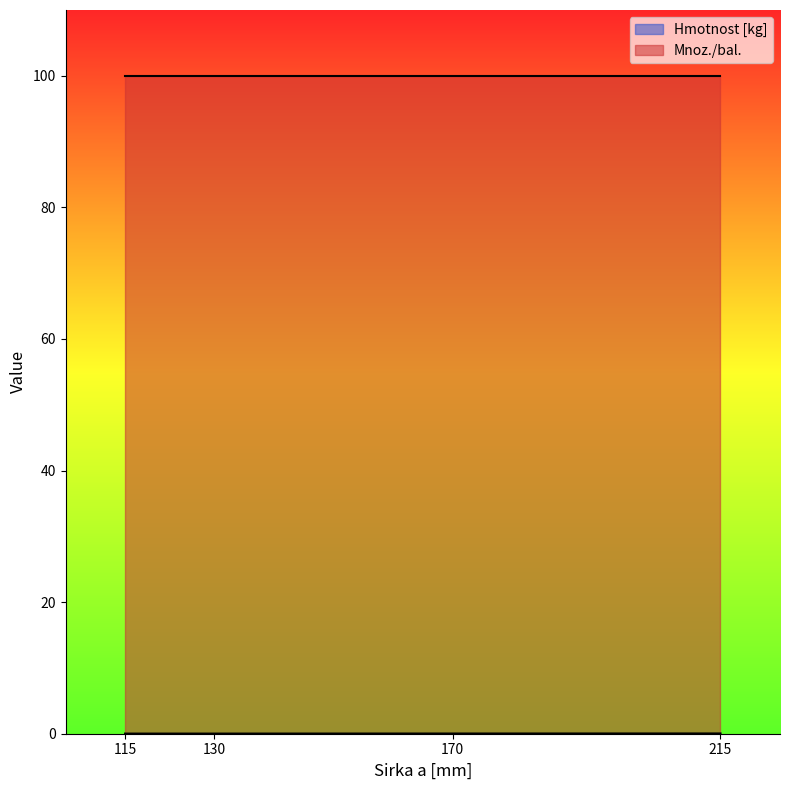

True or false: the data has more than 0 interior local peaks.

False